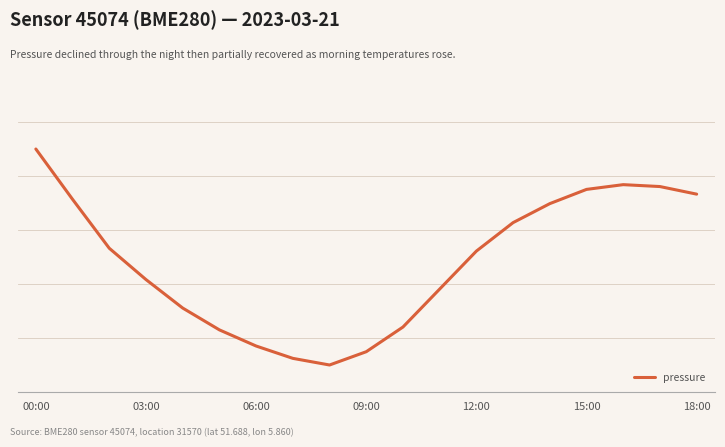

How many interior local valleys (lower than both neighbors) does the data have?

1